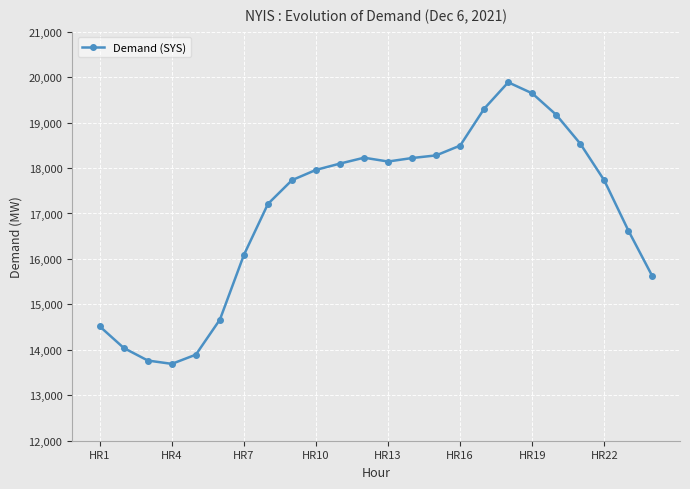

What is the difference between the maximum and minimum values?

6195